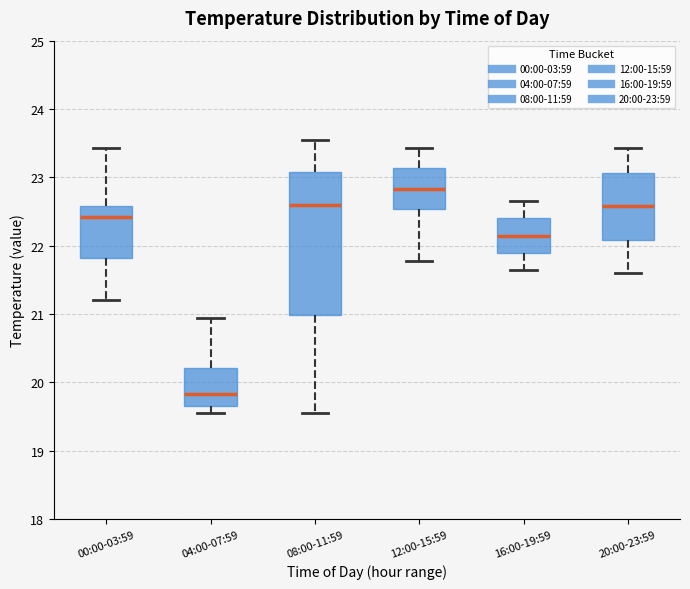

Reading left to right, transcribe this box plot: for each box, give where its median line is, the range the box spans, and where its two whiskers end, as read against the y-axis. The values are not printed on the chart, so give them approximately, as read against the axis.

00:00-03:59: median 22.4, box 21.8 to 22.6, whiskers 21.2 to 23.4
04:00-07:59: median 19.8, box 19.7 to 20.2, whiskers 19.6 to 21.0
08:00-11:59: median 22.6, box 21.0 to 23.1, whiskers 19.6 to 23.6
12:00-15:59: median 22.8, box 22.5 to 23.1, whiskers 21.8 to 23.4
16:00-19:59: median 22.2, box 21.9 to 22.4, whiskers 21.7 to 22.7
20:00-23:59: median 22.6, box 22.1 to 23.1, whiskers 21.6 to 23.4